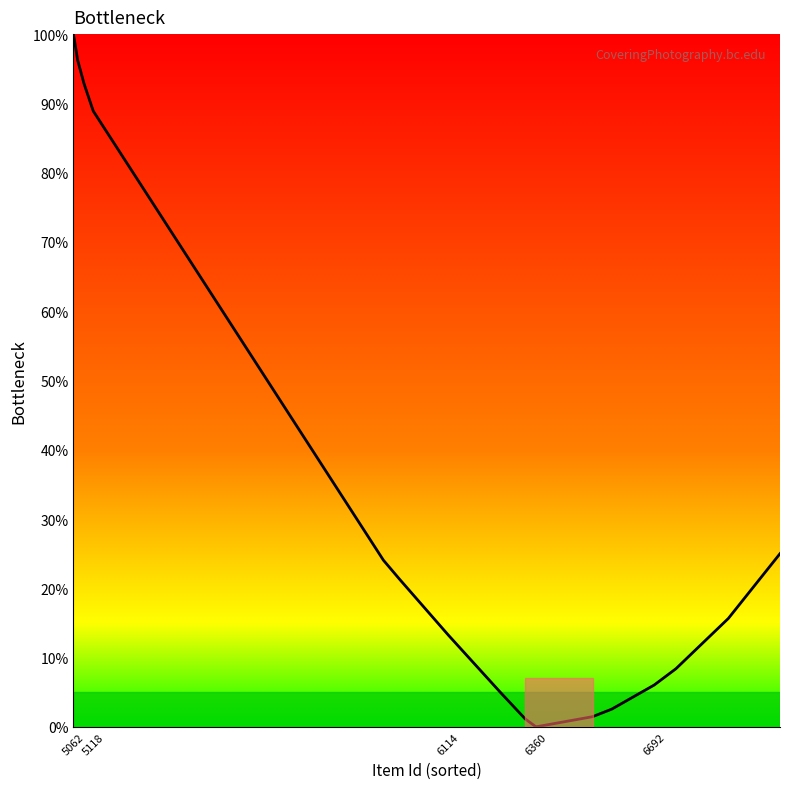

What is the difference between the maximum and minimum values?

100.0